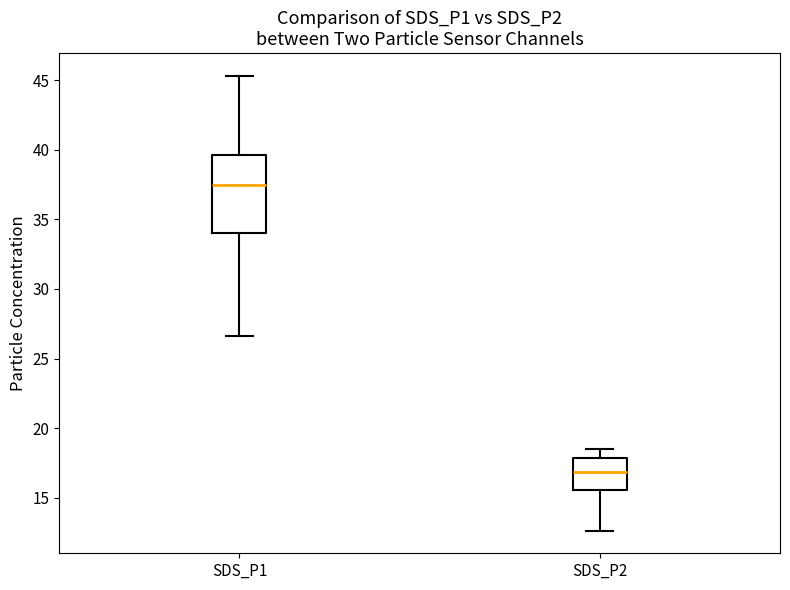

Which box is the tallest, from its lower edge to its upper edge?

SDS_P1